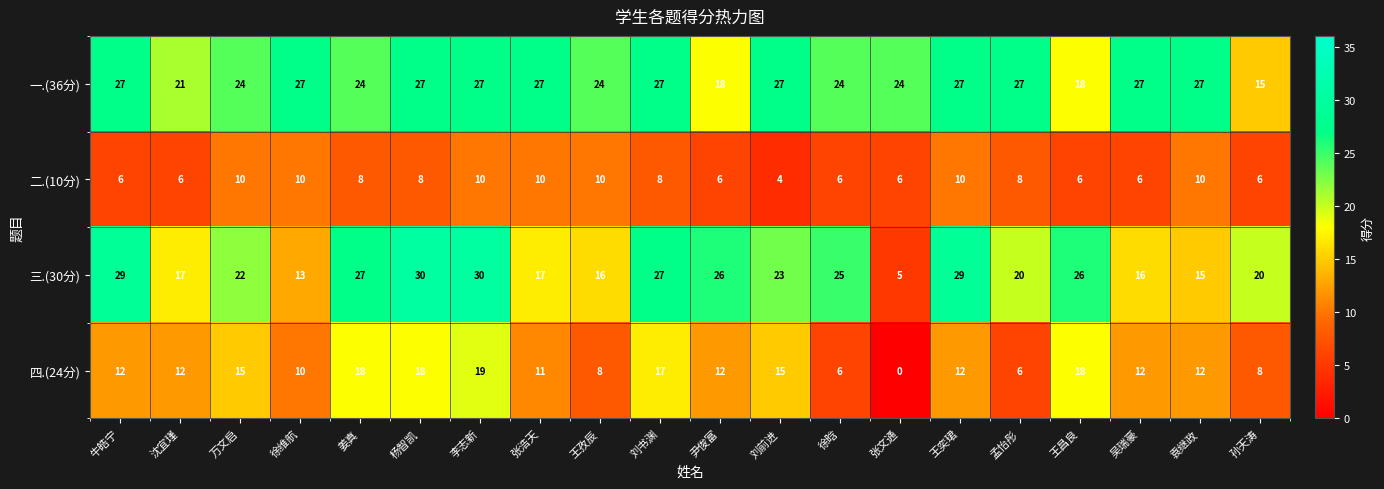

At which category does the chart reach its minimum across all series?

张文通